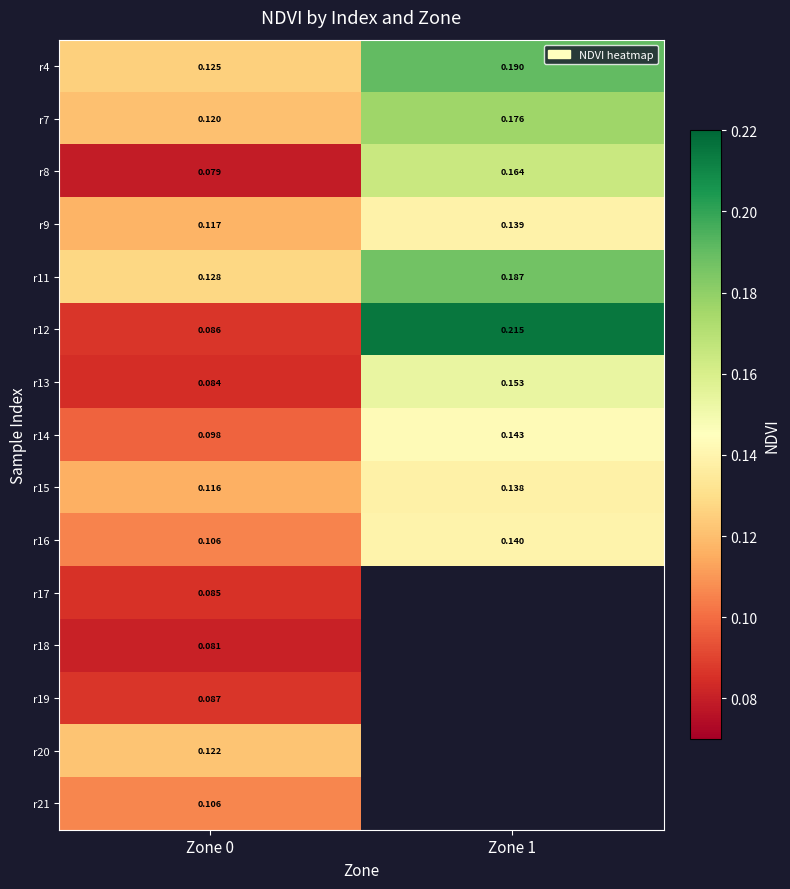

Is the value of r14 at Zone 1 greater than the value of r18 at Zone 0?

Yes